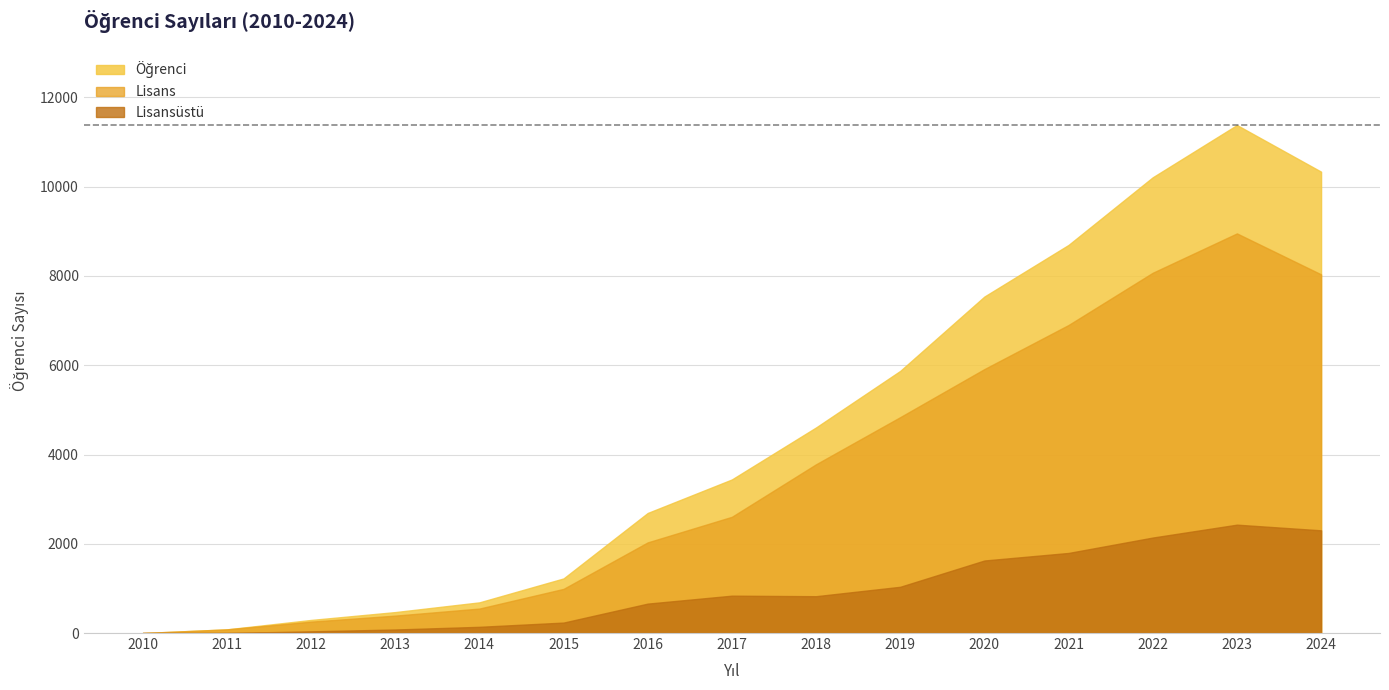

Does the chart have visible grid lines?

Yes